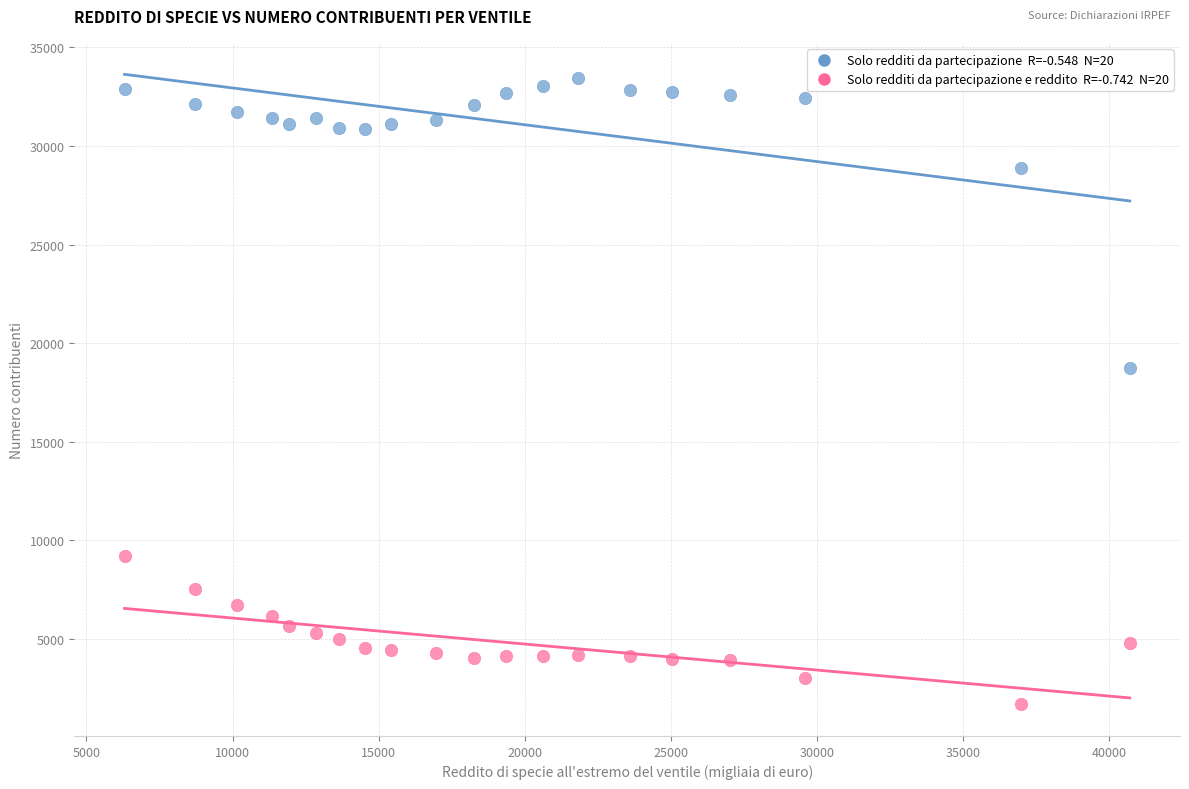

Across all series, what Y value is closest to 17568?

18740